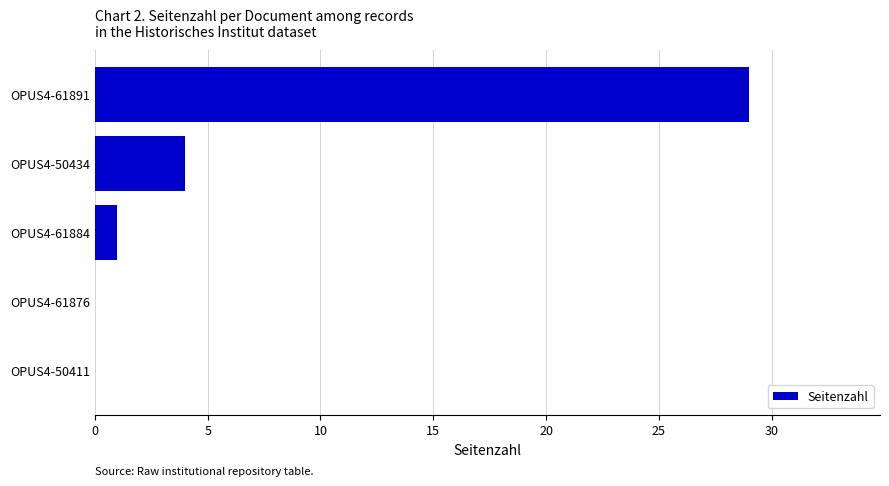

Reading bottom to top, what are all the values shown in this chart?

OPUS4-50411=0	OPUS4-61876=0	OPUS4-61884=1	OPUS4-50434=4	OPUS4-61891=29